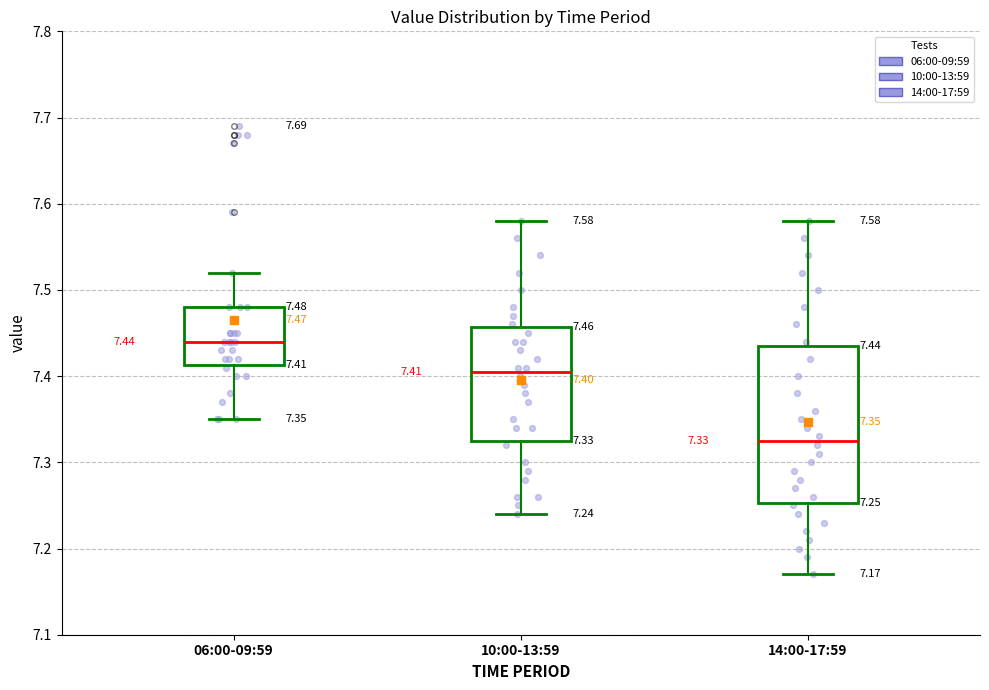

Comparing the boxes themselves (not the whiskers), which one is the tallest?

14:00-17:59